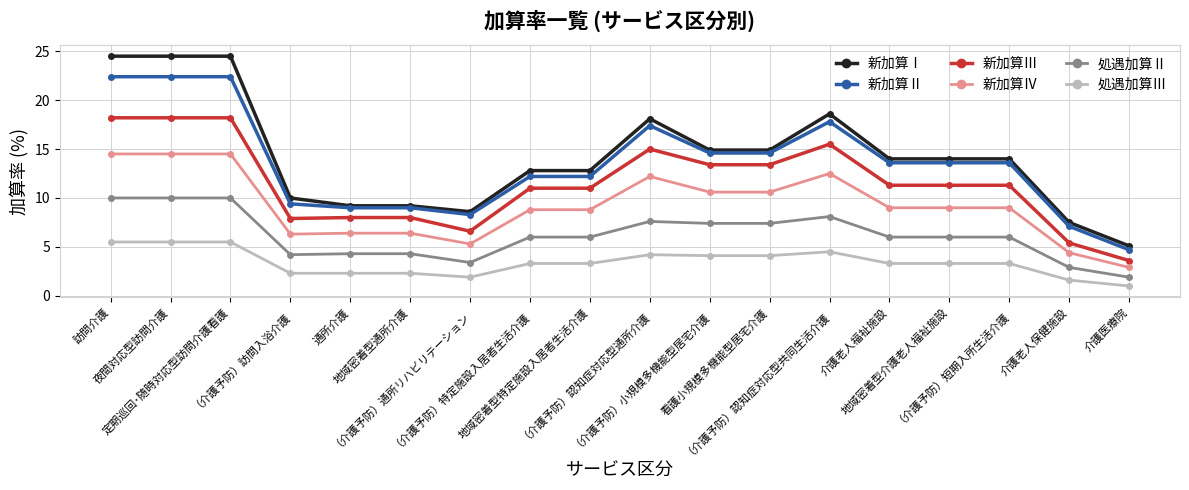

The value of 処遇加算Ⅲ at （介護予防）訪問入浴介護 is 4.1. True or false?

False